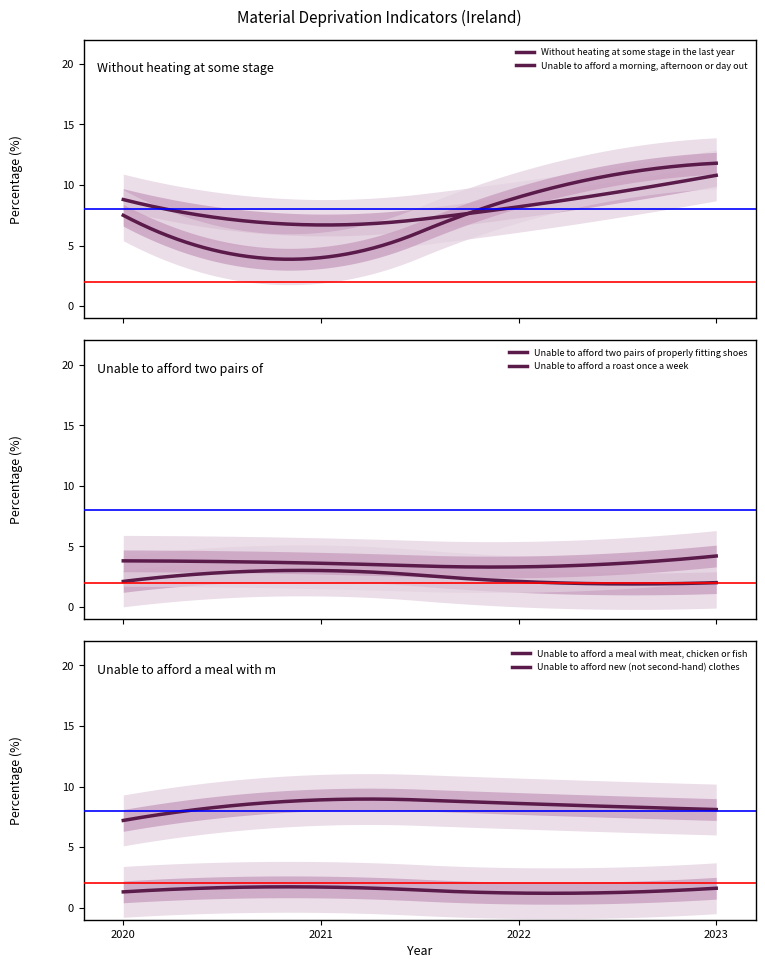

At which label does Unable to afford a meal with meat, chicken or fish reach its peak?

1